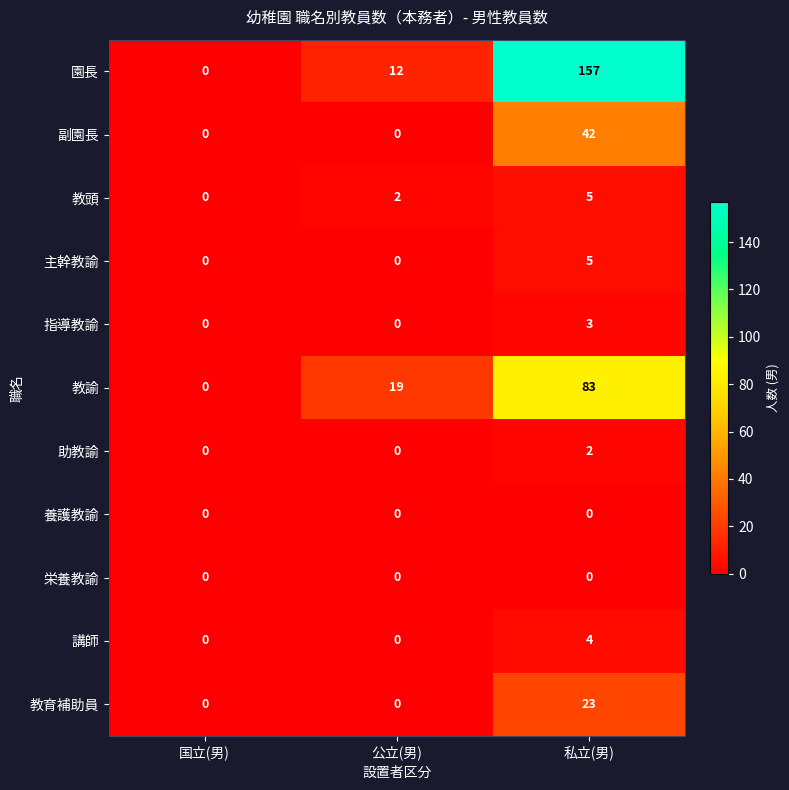

Which series changed the most between 国立(男) and 私立(男)?

園長